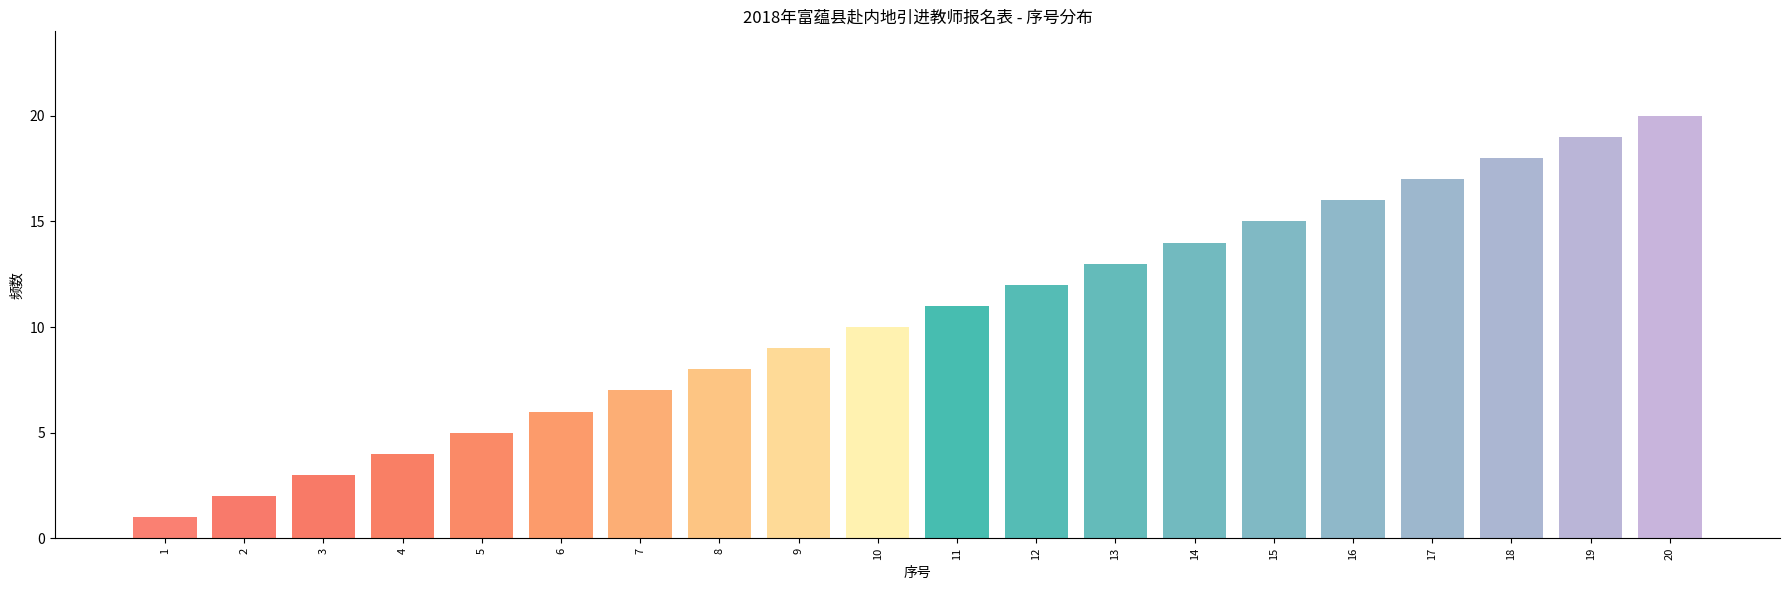

What is the change in value from 3 to 14?

+11